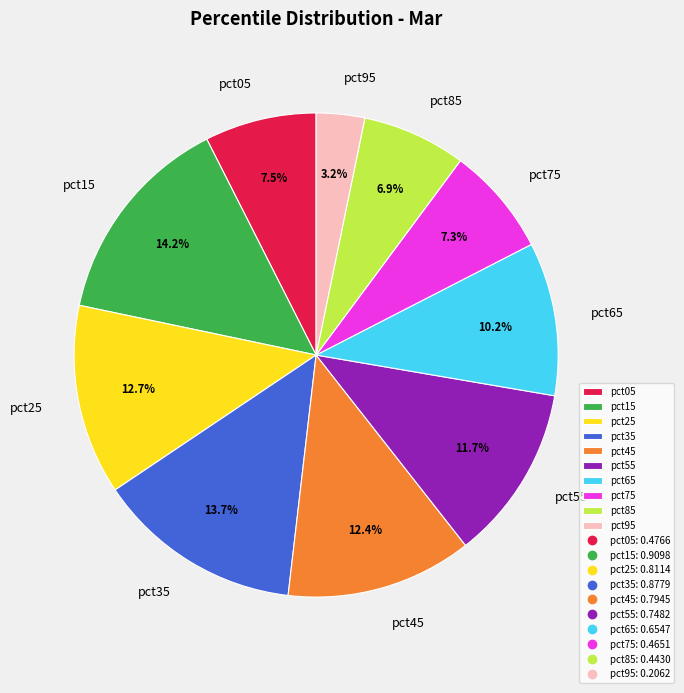

To the nearest percent, what is the difference between the largest and smallest slice percentages?

11%